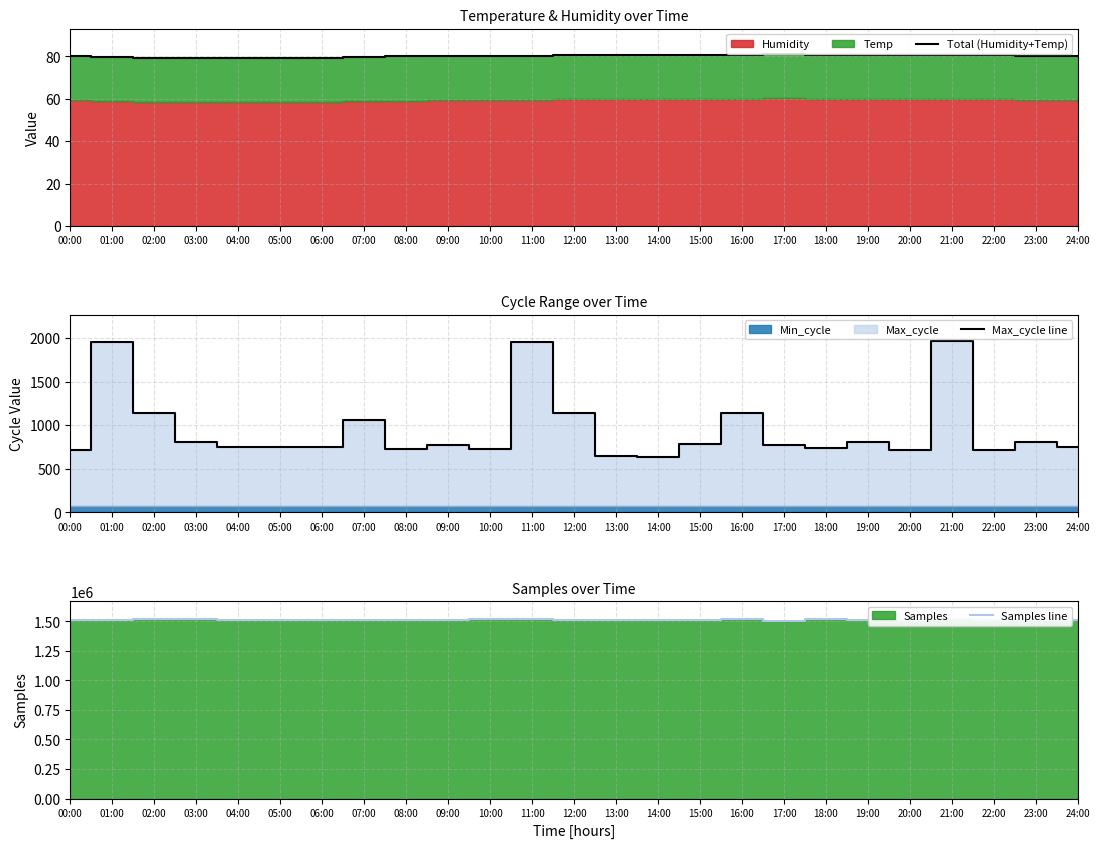

True or false: Total (Humidity+Temp) has a value of 79.2 at 04:00.

True